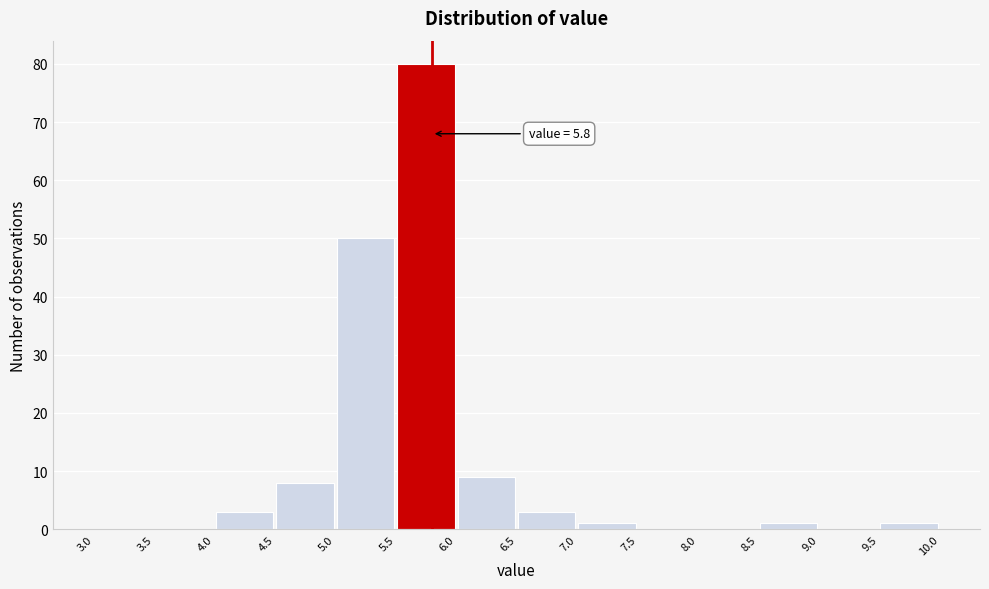

Over which range of the x-axis is the bar tallest?

5.5 to 6.0